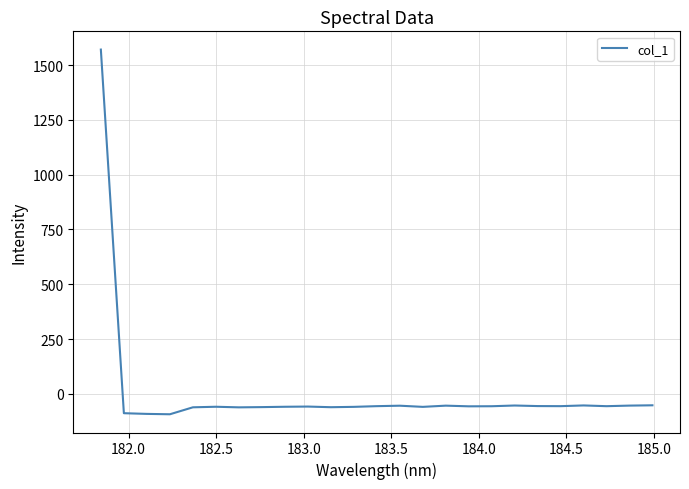

What is the difference between the maximum and minimum values?

1665.2